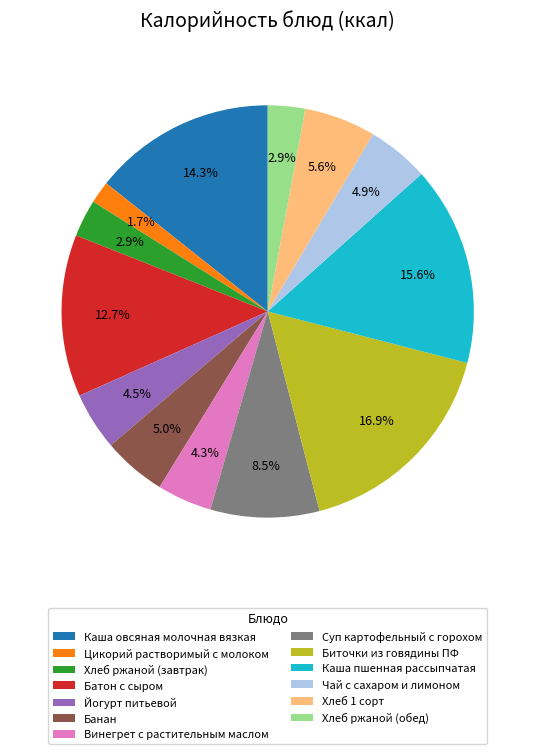

Is it true that Винегрет с растительным маслом is 17% of the pie?

False